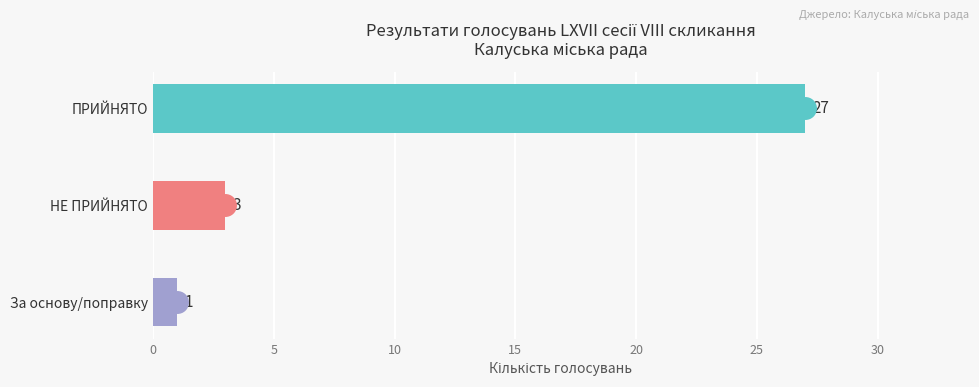

What is the change in value from ПРИЙНЯТО to За основу/поправку?

-26